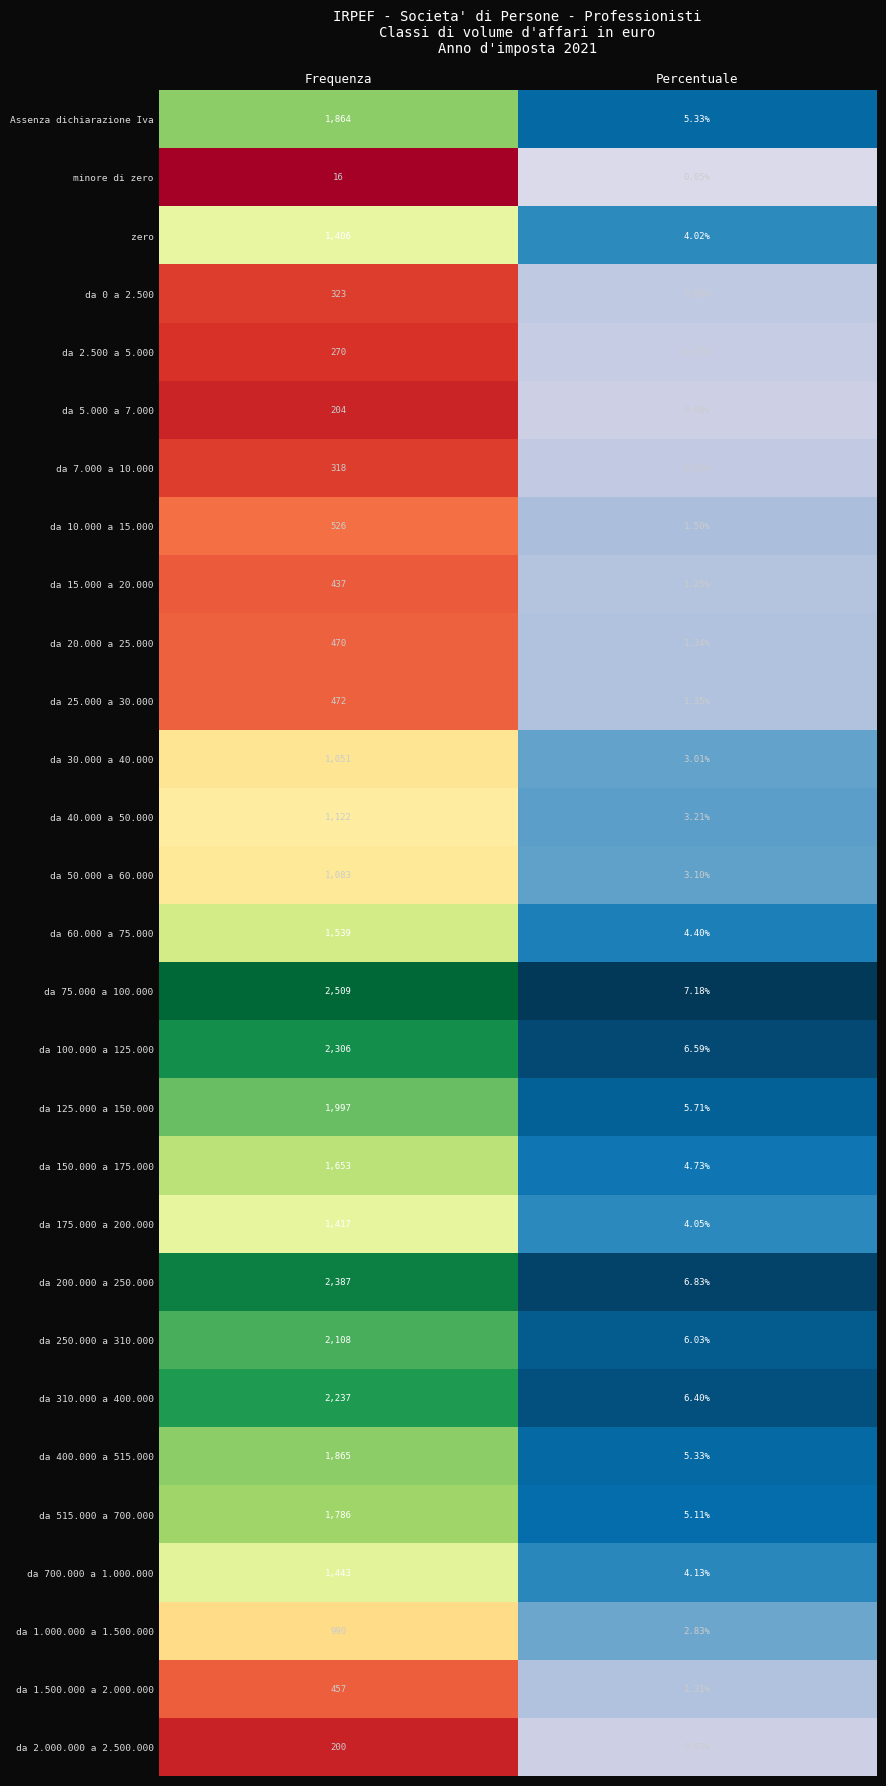

Read the da 700.000 a 1.000.000 value at 0.

1443.0